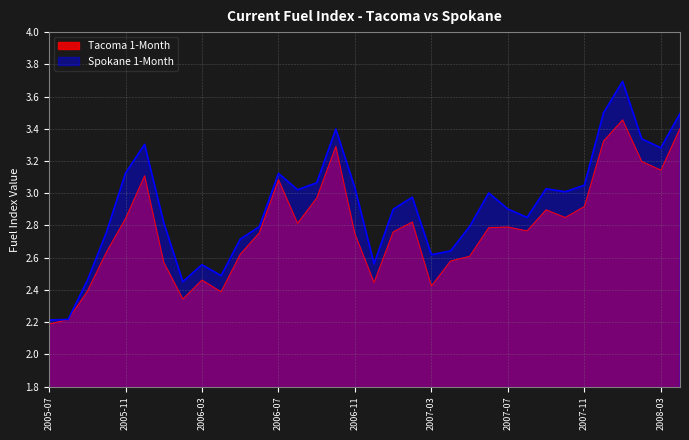

What is the difference between the maximum and minimum values in the Tacoma 1-Month series?

1.3